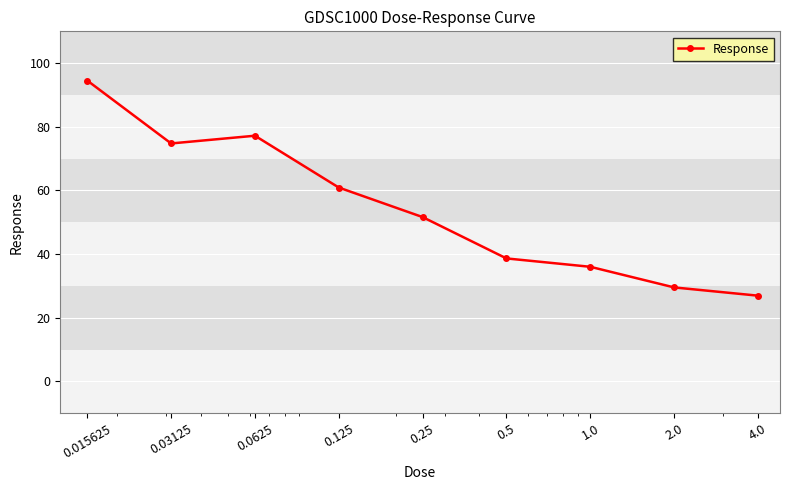

What is the difference between the maximum and minimum values?

67.6